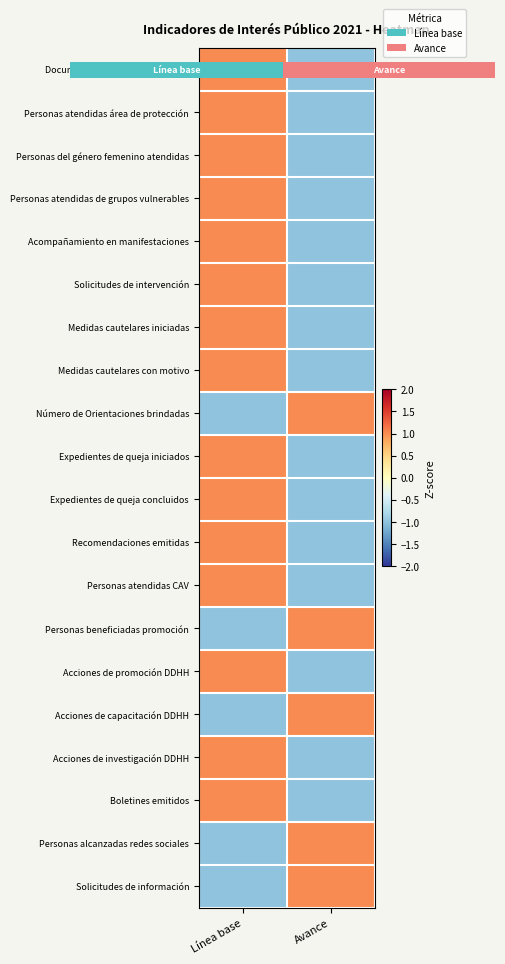

What is the difference between the maximum and minimum values in the Boletines emitidos series?

2